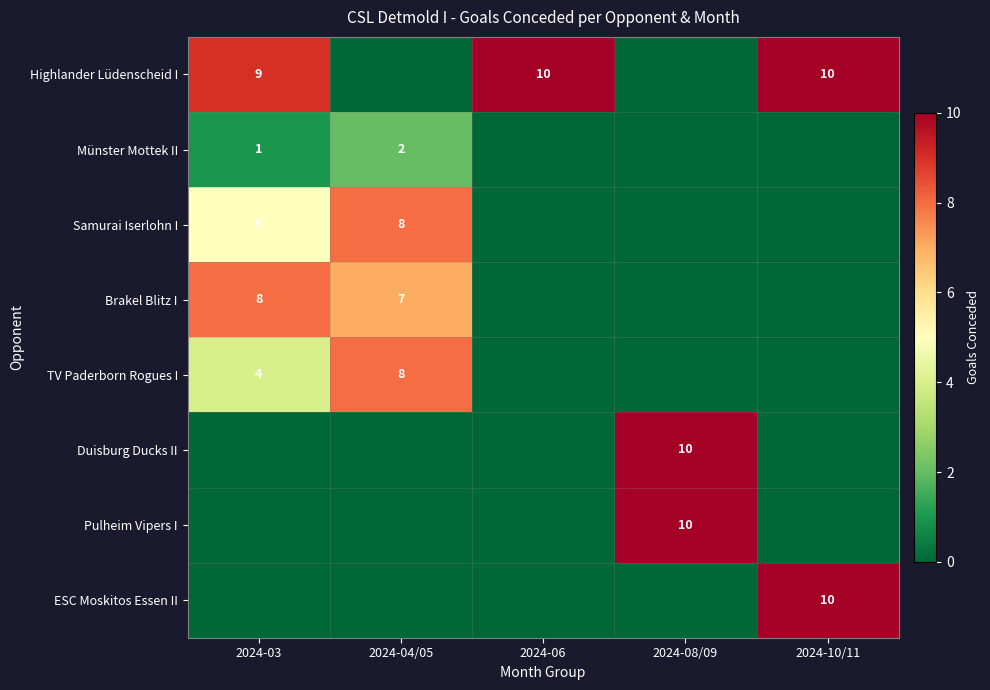

True or false: ESC Moskitos Essen II has a value of 10 at 2024-10/11.

True